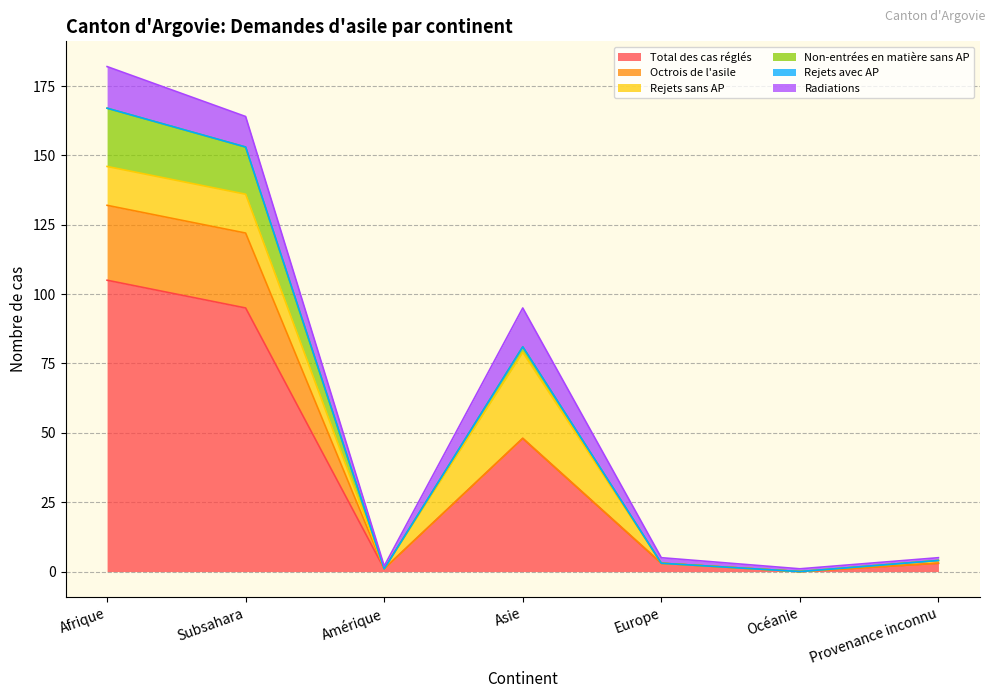

Which has a higher value, Subsahara or Afrique?

Afrique